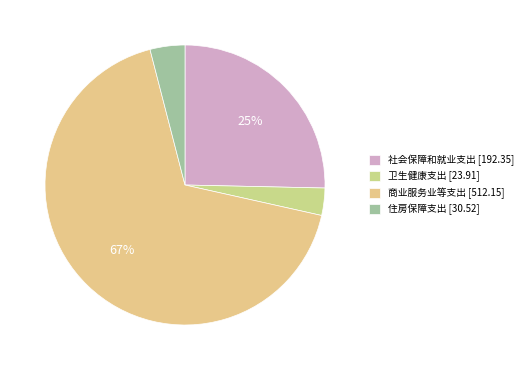

What is the total percentage of 社会保障和就业支出 [192.35] and 商业服务业等支出 [512.15]?

92.8%